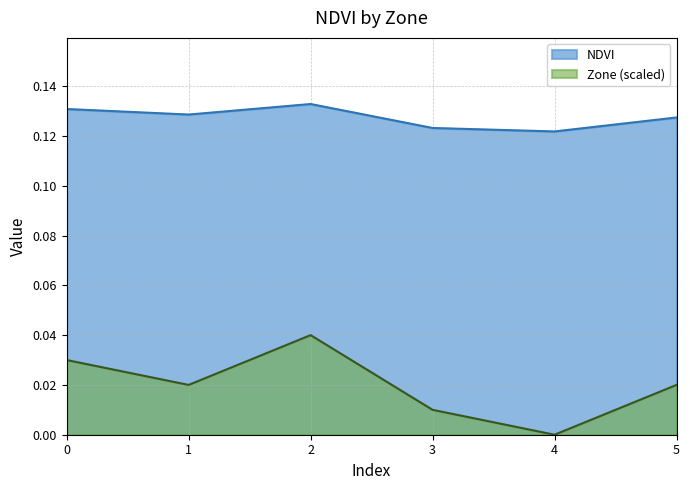

Reading right to left, what are all the values shown in this chart?

NDVI: 0.1	0.1	0.1	0.1	0.1	0.1
Zone: 0.0	0.0	0.0	0.0	0.0	0.0